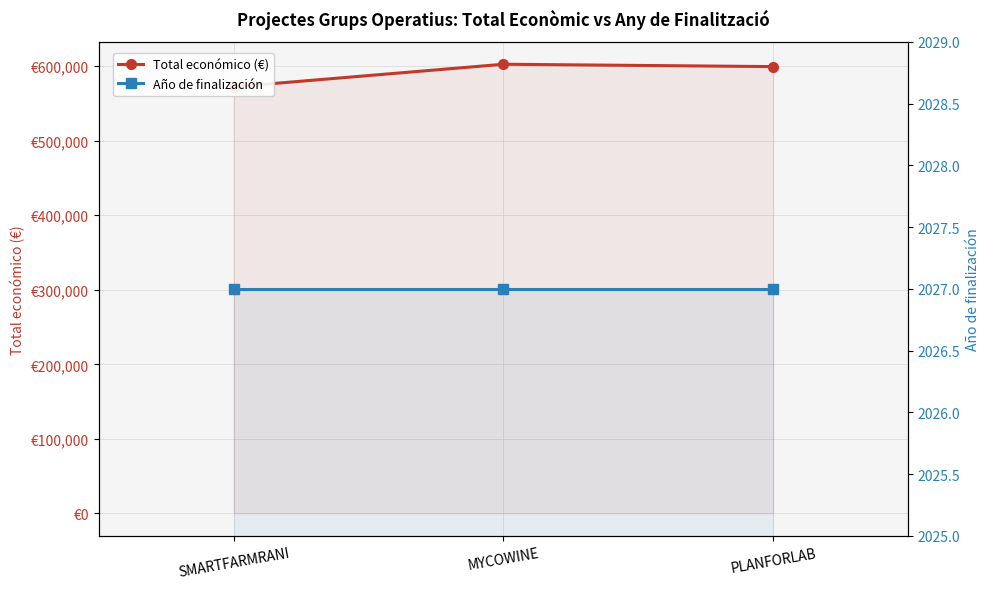

At how many categories does at least one series exceed 540592?

3